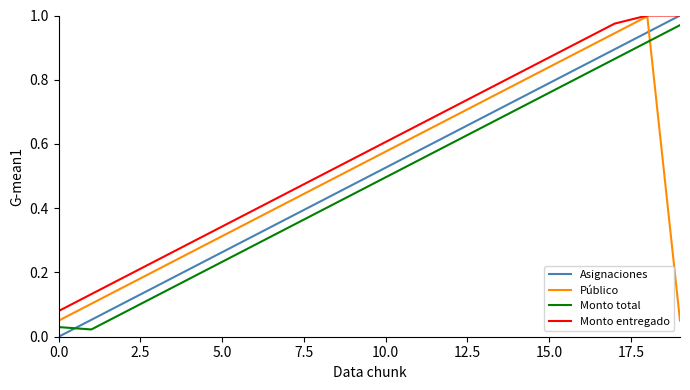

Which series has the largest total across all categories?

Monto entregado